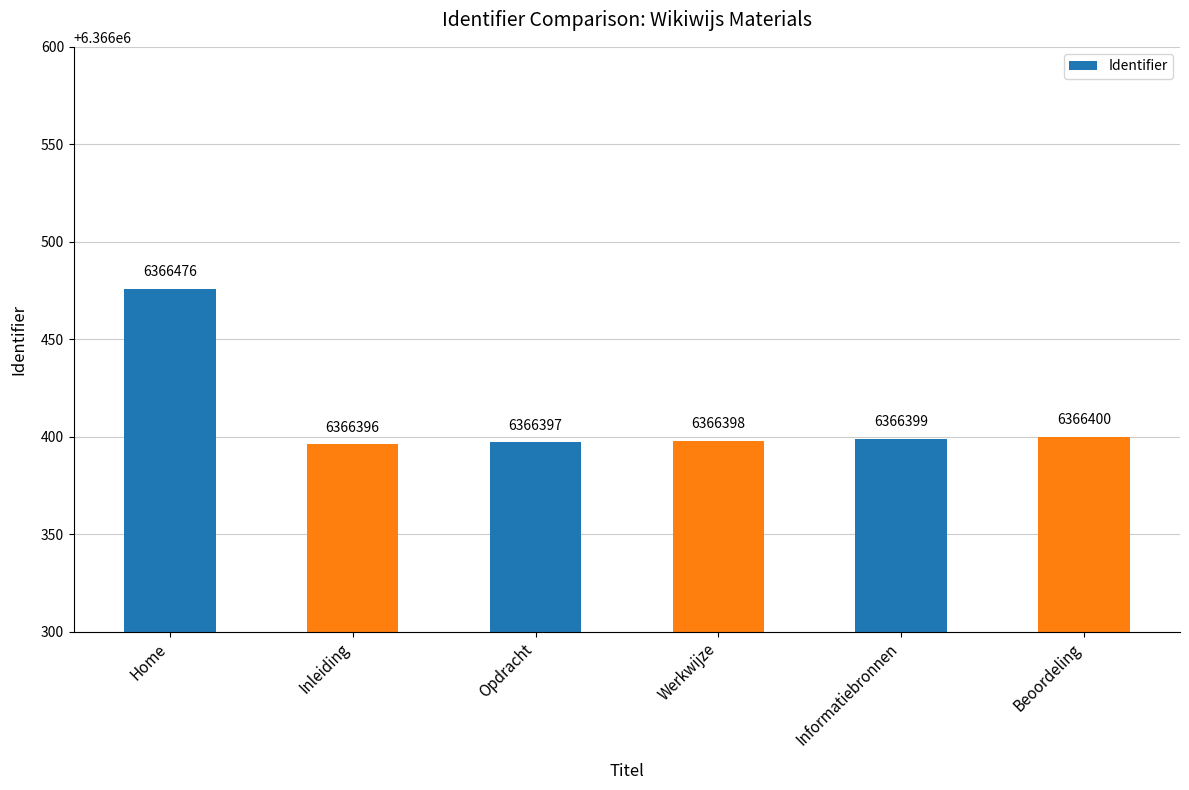

Rank the categories by value from highest to lowest.

Home, Beoordeling, Informatiebronnen, Werkwijze, Opdracht, Inleiding